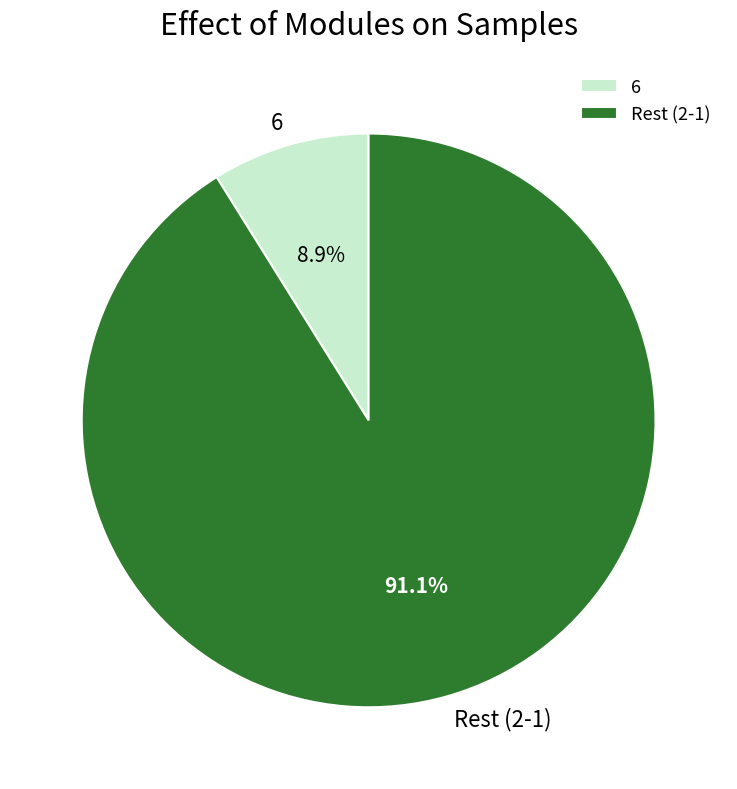

Approximately how many times larger is the value at Rest (2-1) compared to 6?

10.2